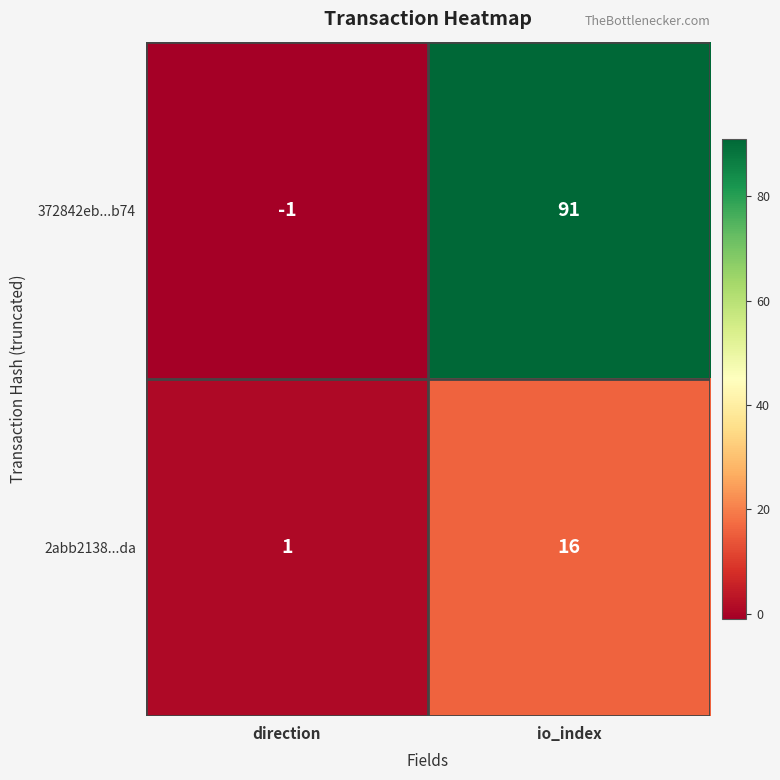

Reading left to right, transcribe all the data shown in this chart.

372842eb...b74: direction=-1	io_index=91
2abb2138...da: direction=1	io_index=16